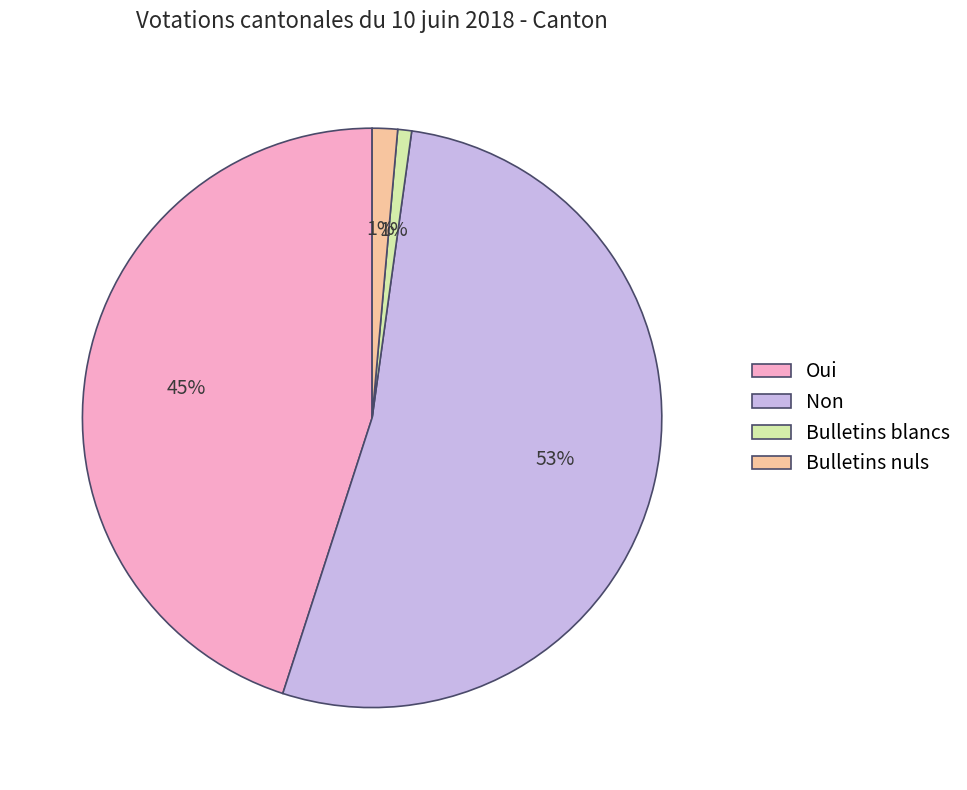

The Bulletins nuls slice represents 16% of the pie. True or false?

False